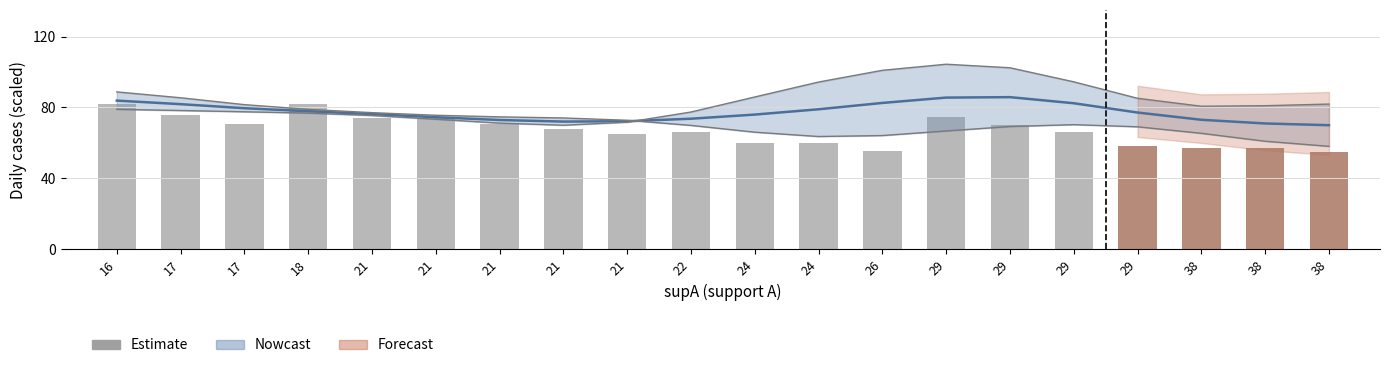

What is the value of the 11th bar from the left?

60.0